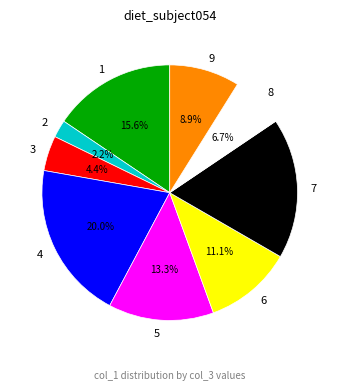

Is it true that 1 is 1% of the pie?

False